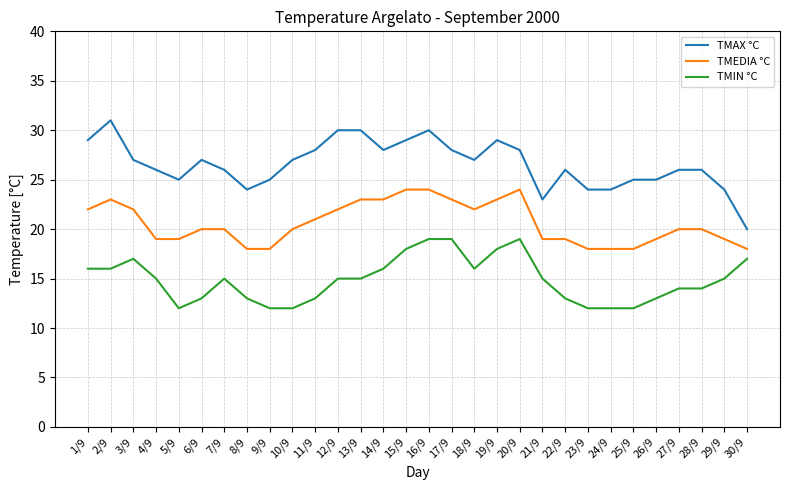

Rank the series by their maximum value, from lowest to highest.

TMIN °C, TMEDIA °C, TMAX °C